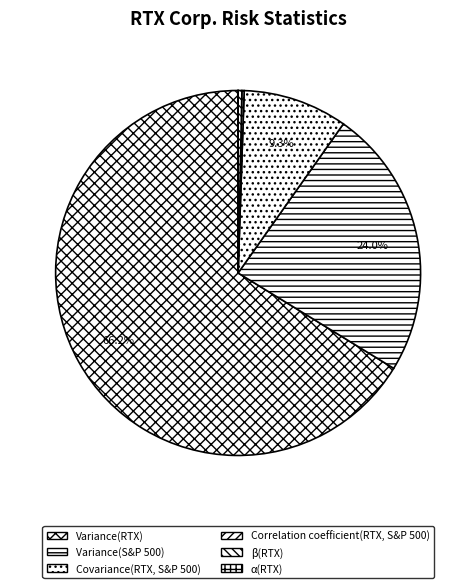

Count the number of slices in the pie.

6